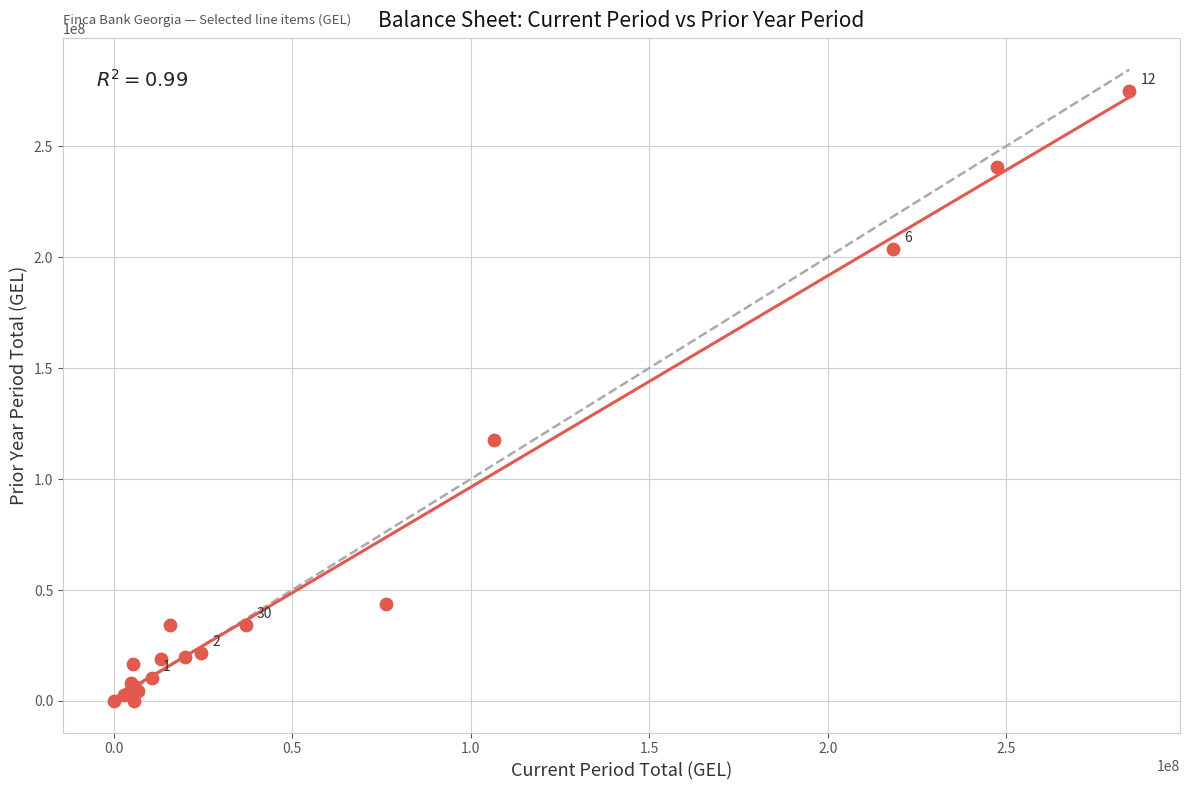

What Y value in the scatter plot is closest to 137410160?

117424388.7